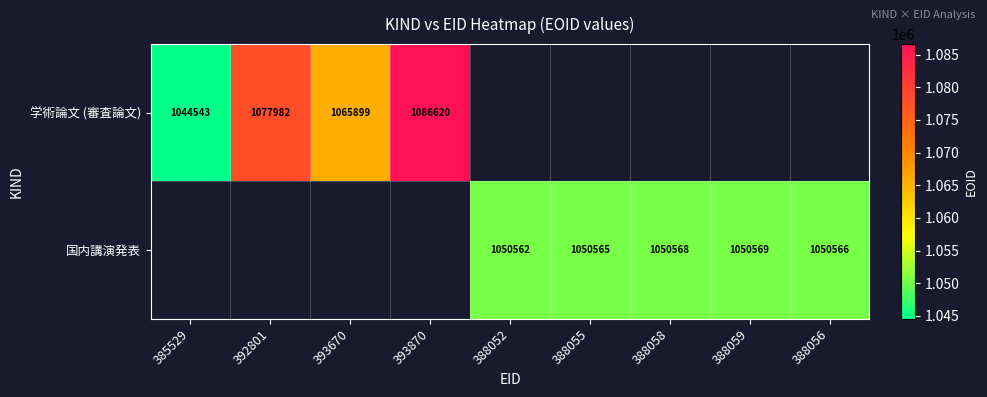

The value of 国内講演発表 at 388052 is 719561. True or false?

False